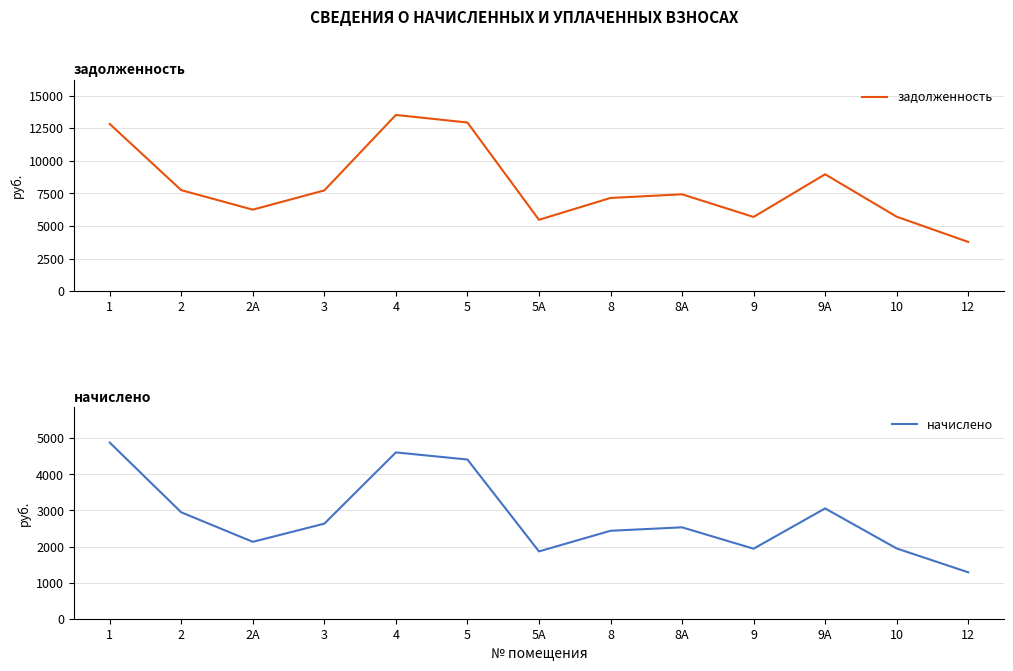

Which category has the highest value in the задолженность series?

4